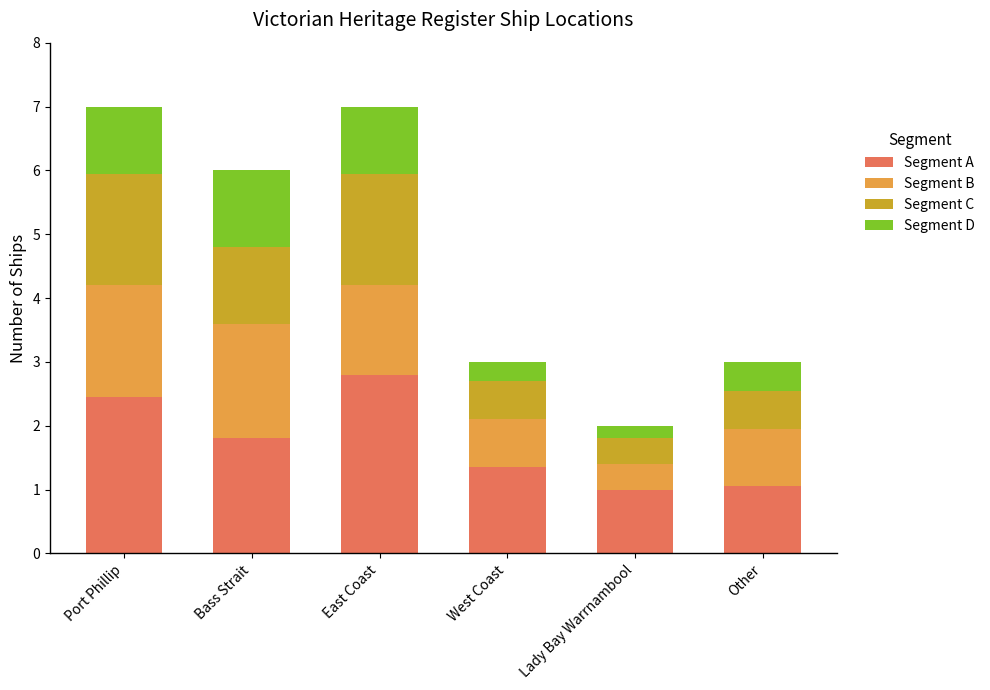

True or false: Segment A has a value of 4.3 at Port Phillip.

False